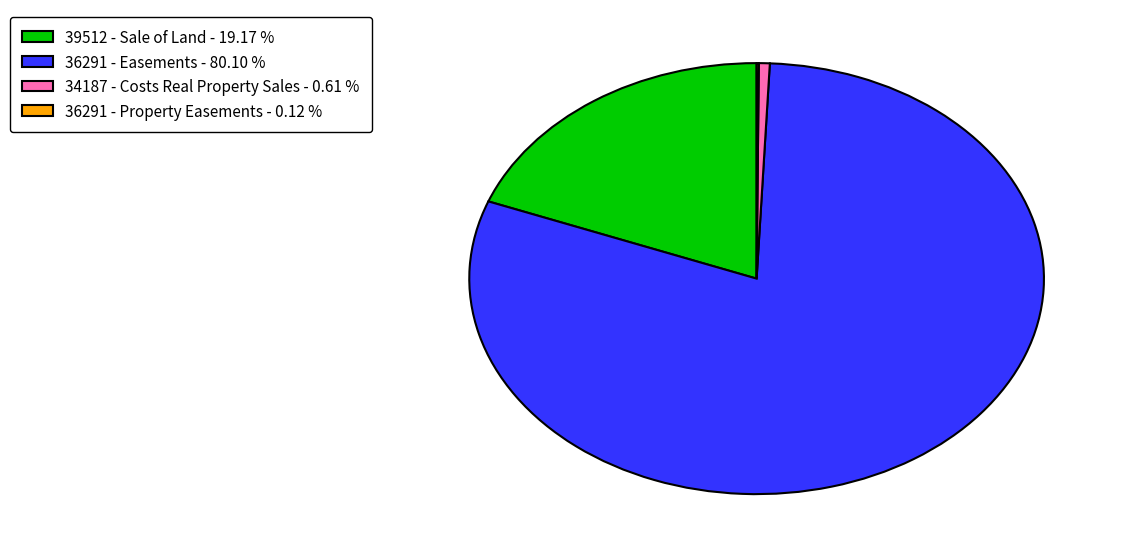

Is 36291 - Easements - 80.10 % the majority of the pie?

Yes